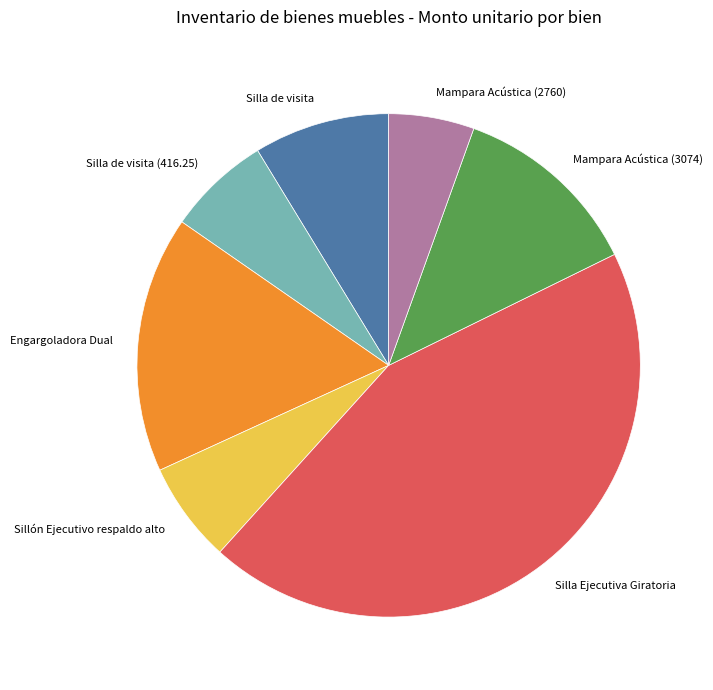

Does Silla Ejecutiva Giratoria represent more than half of the total?

No